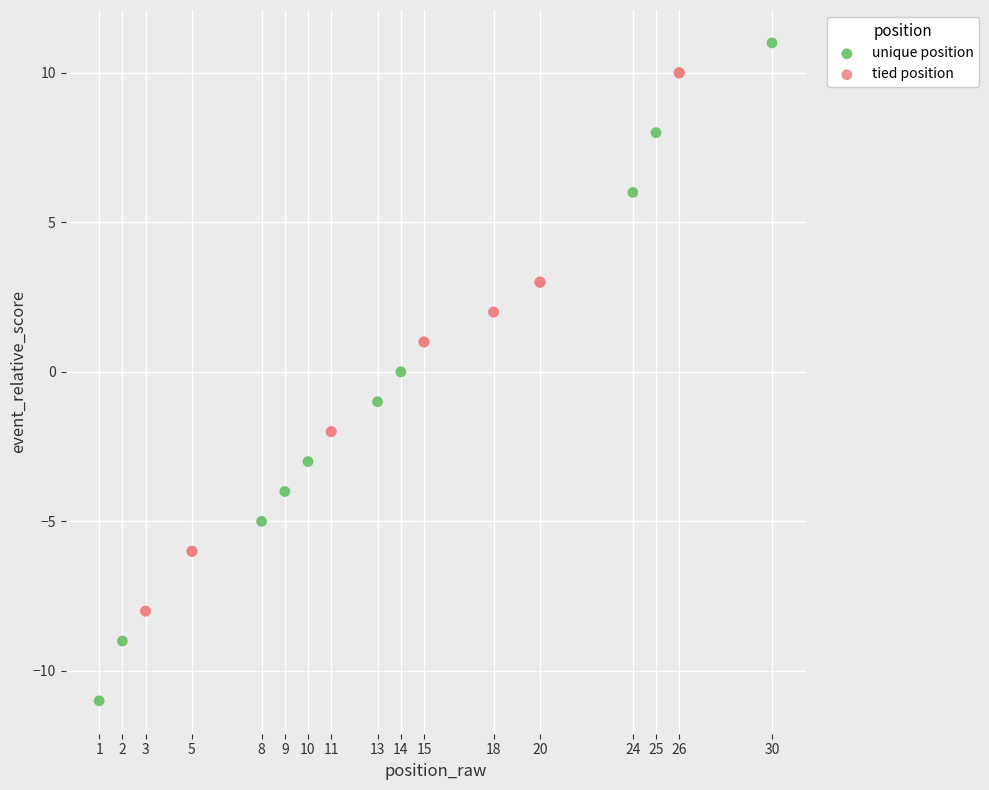

Which series has the largest Y range (max minus min)?

unique position